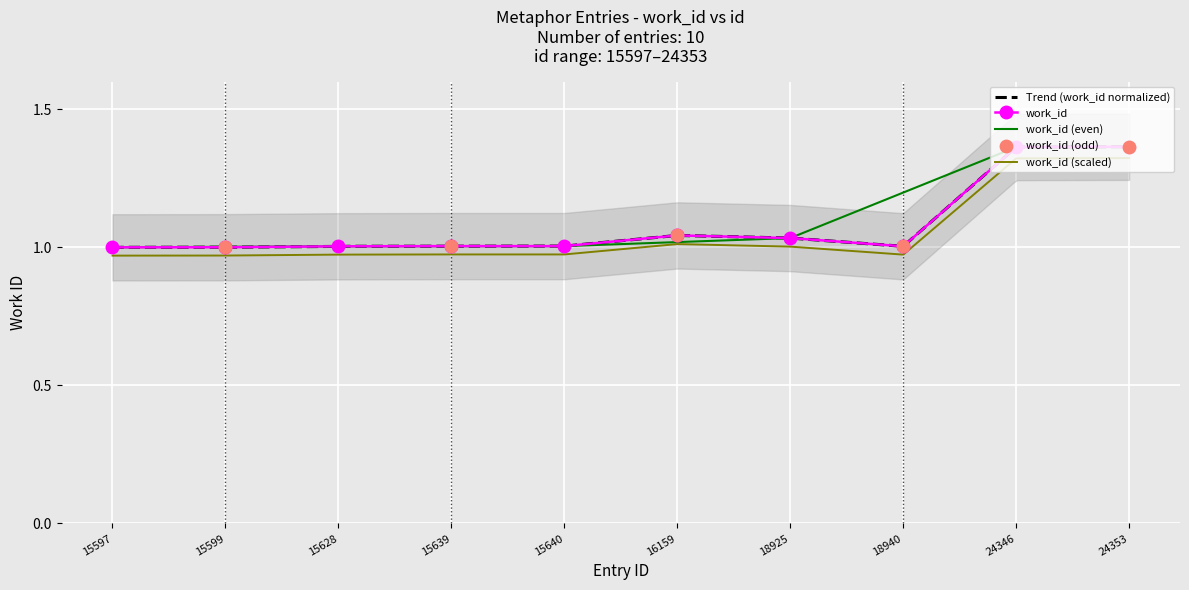

Which has a higher value, 15639 or 24353?

24353